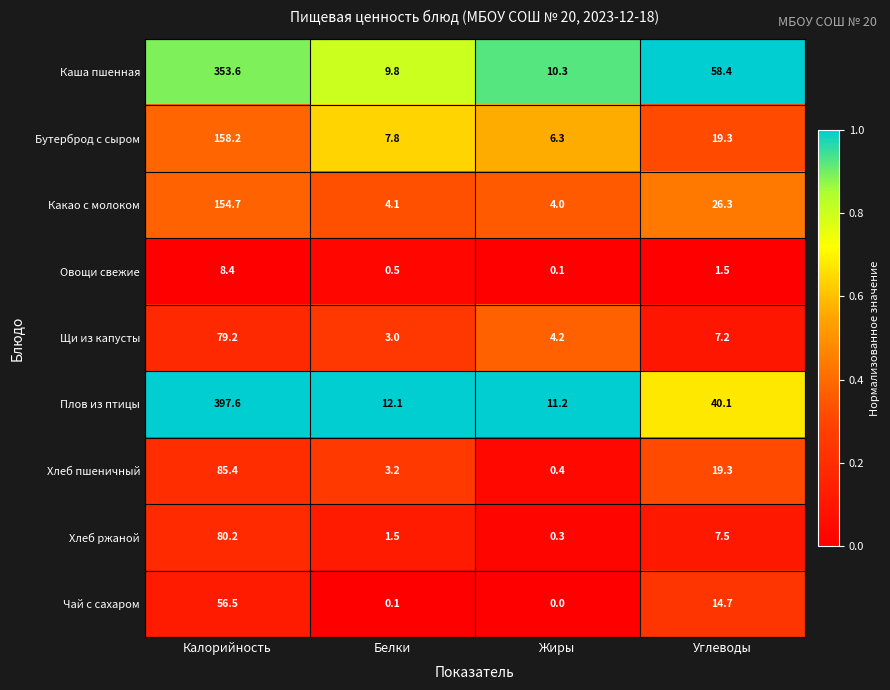

What is the sum of the Хлеб ржаной values at Жиры and Углеводы?

7.8